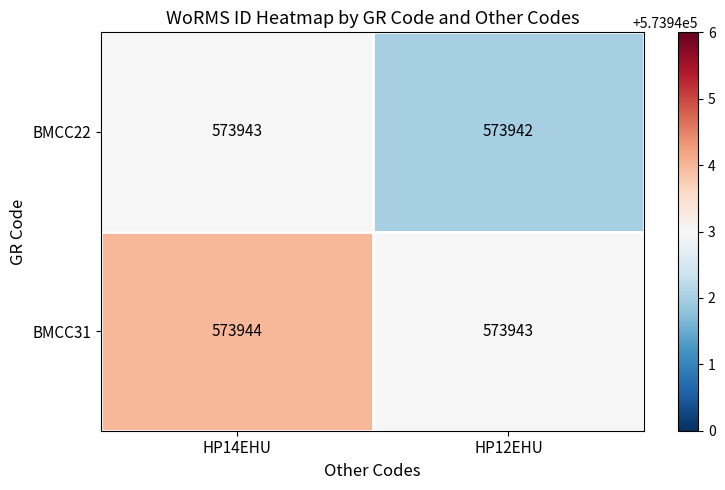

What is the sum of the BMCC31 values at HP14EHU and HP12EHU?

1147887